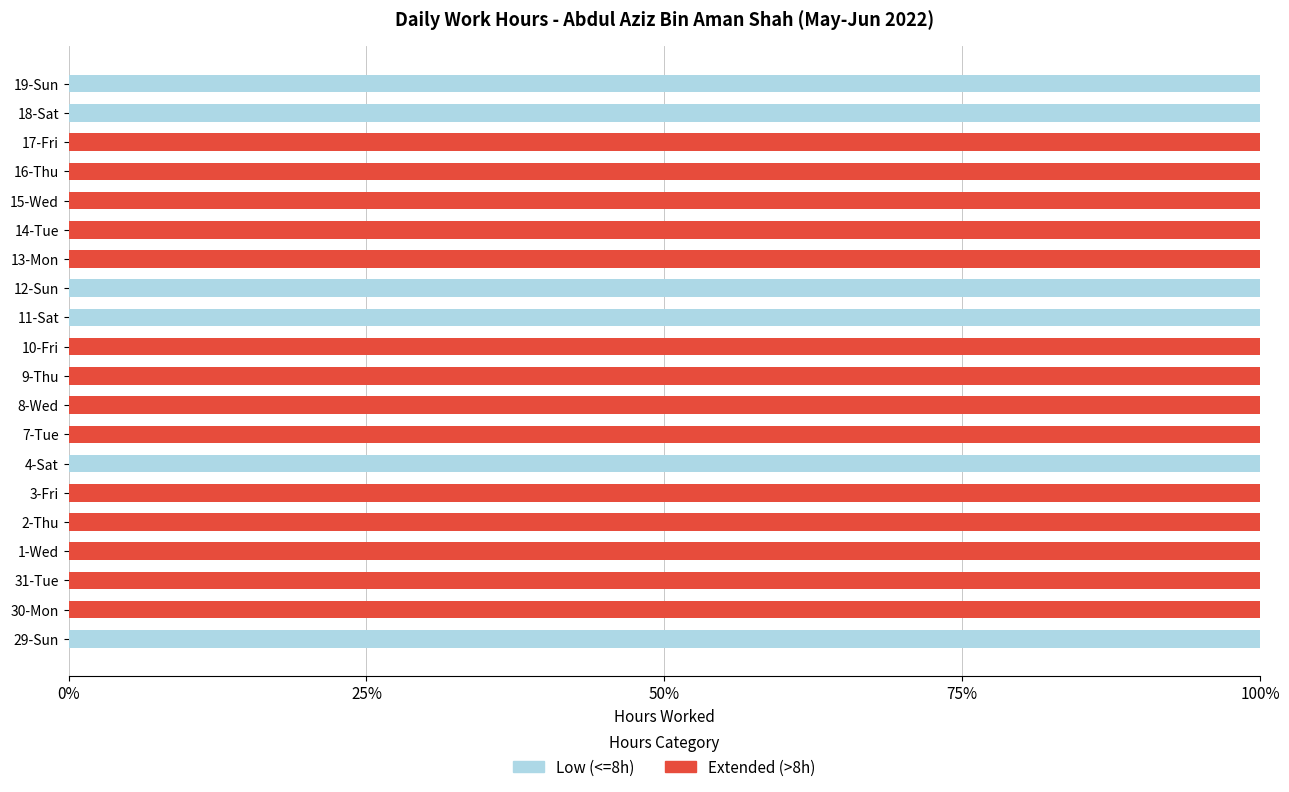

How many categories are shown in the chart?

20